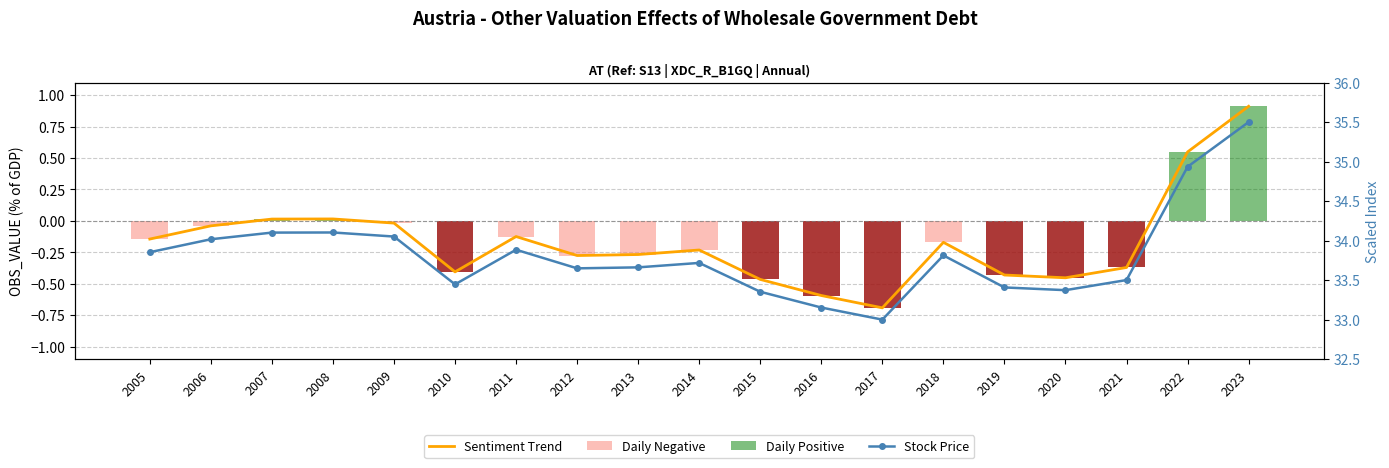

Where is Daily Negative nearest to the value 0?

2007